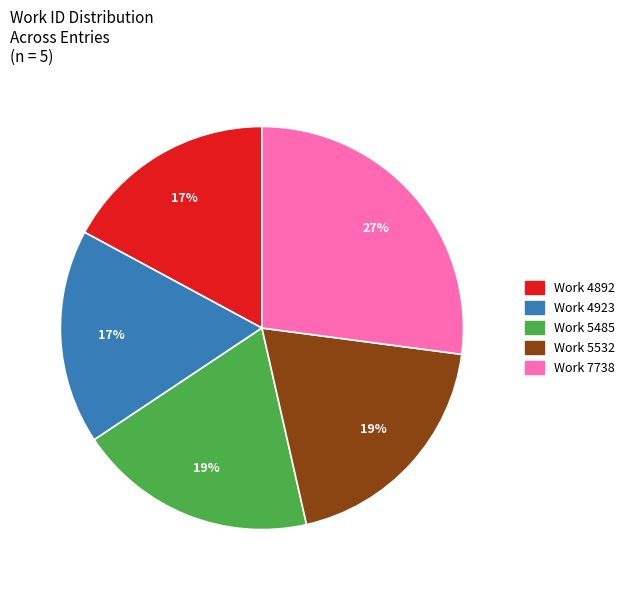

To the nearest percent, what is the difference between the largest and smallest slice percentages?

10%